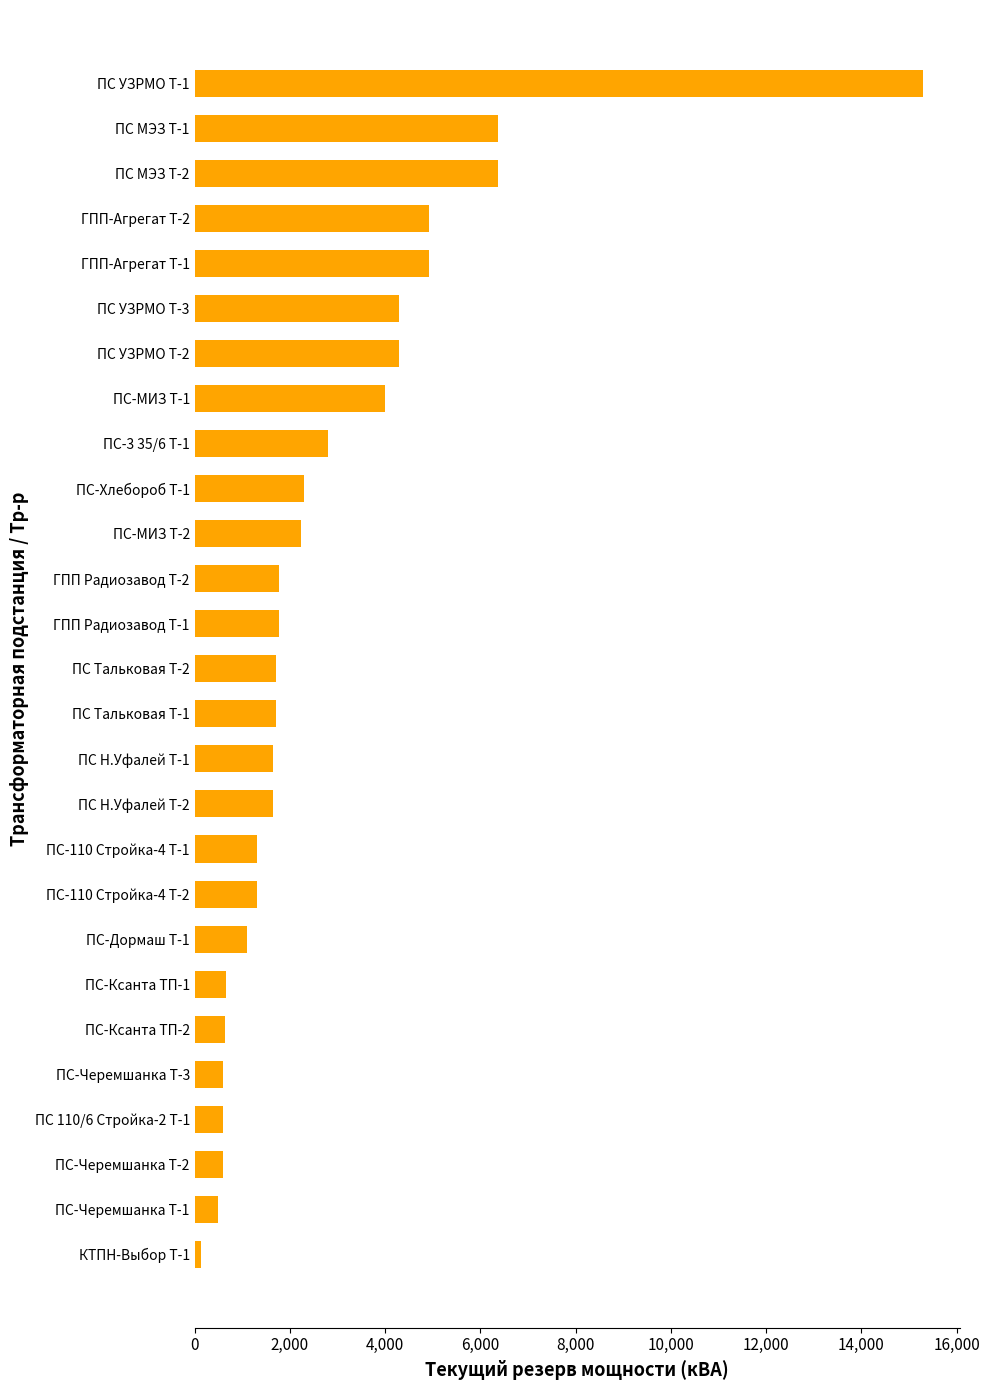

How many data points are less than 1700?

12